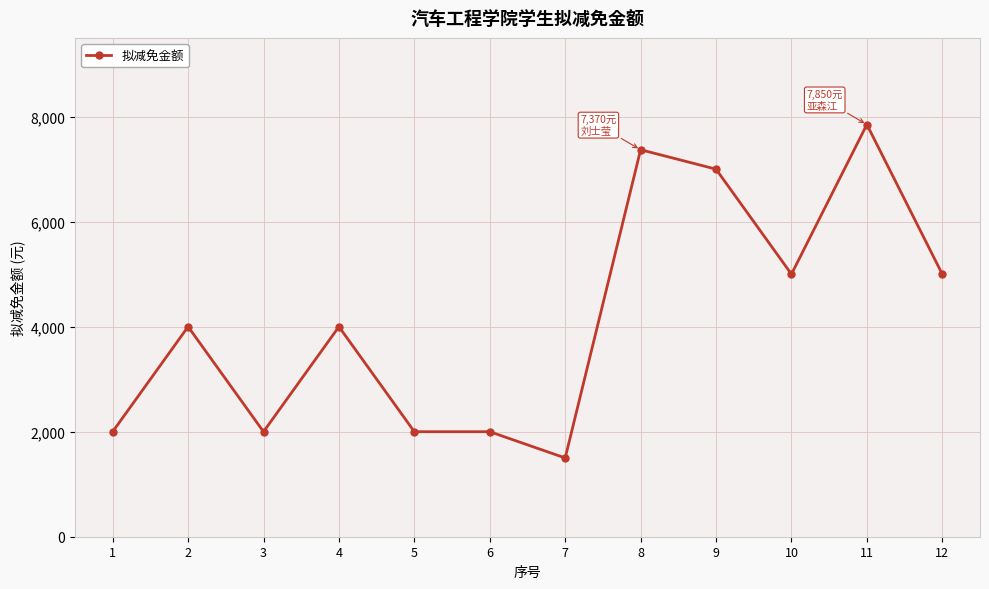

Does the chart have visible grid lines?

Yes